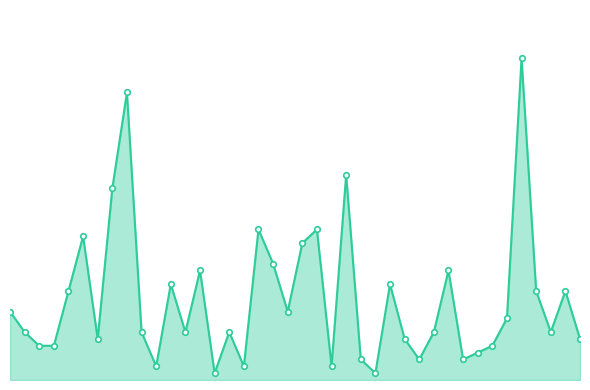

How many points are lower than both their immediate neighbors (excluding endpoints)?

11